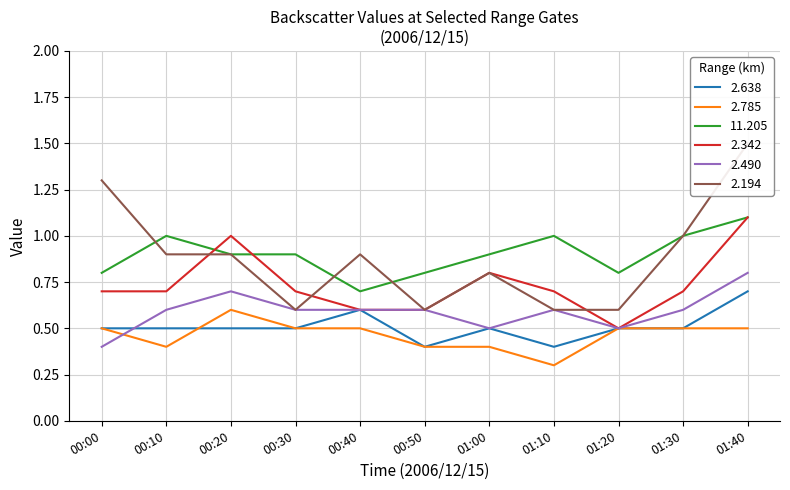

What are all the series names shown in the legend?

2.638, 2.785, 11.205, 2.342, 2.490, 2.194